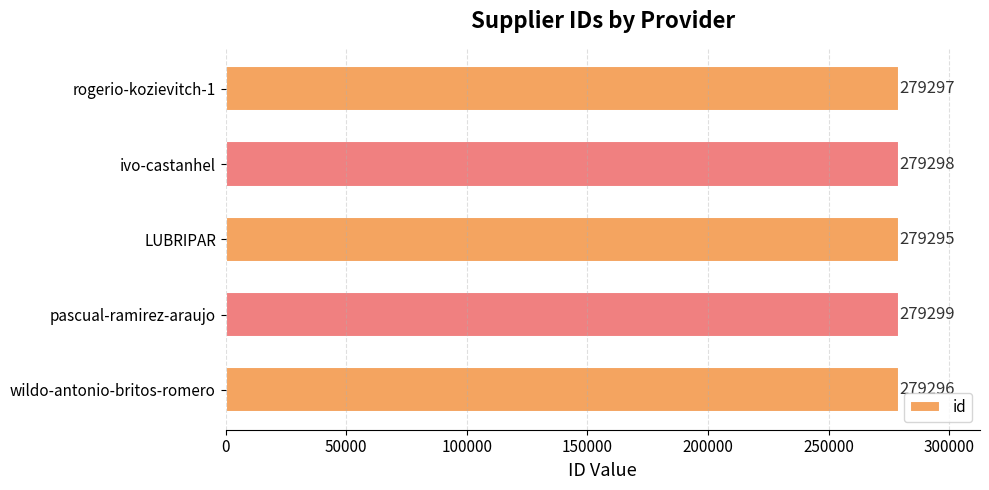

What is the minimum value shown in the chart?

279295